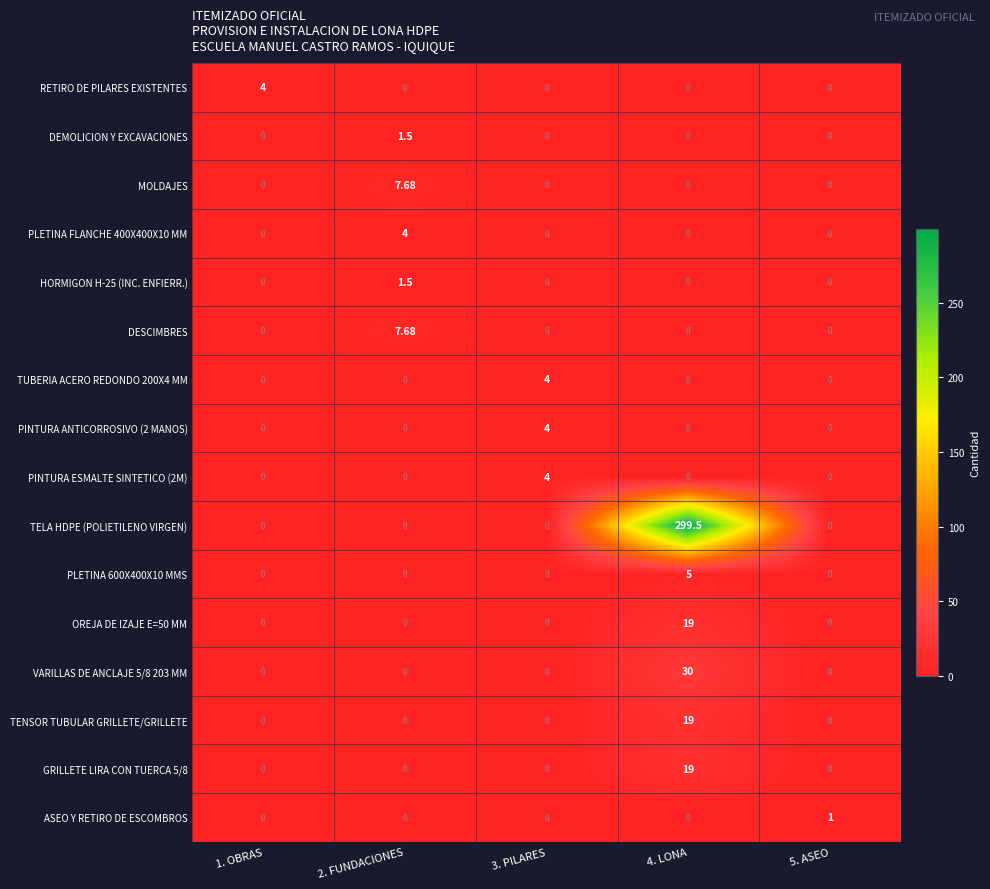

Between 1. OBRAS and 4. LONA, which series saw the biggest shift?

TELA HDPE (POLIETILENO VIRGEN)